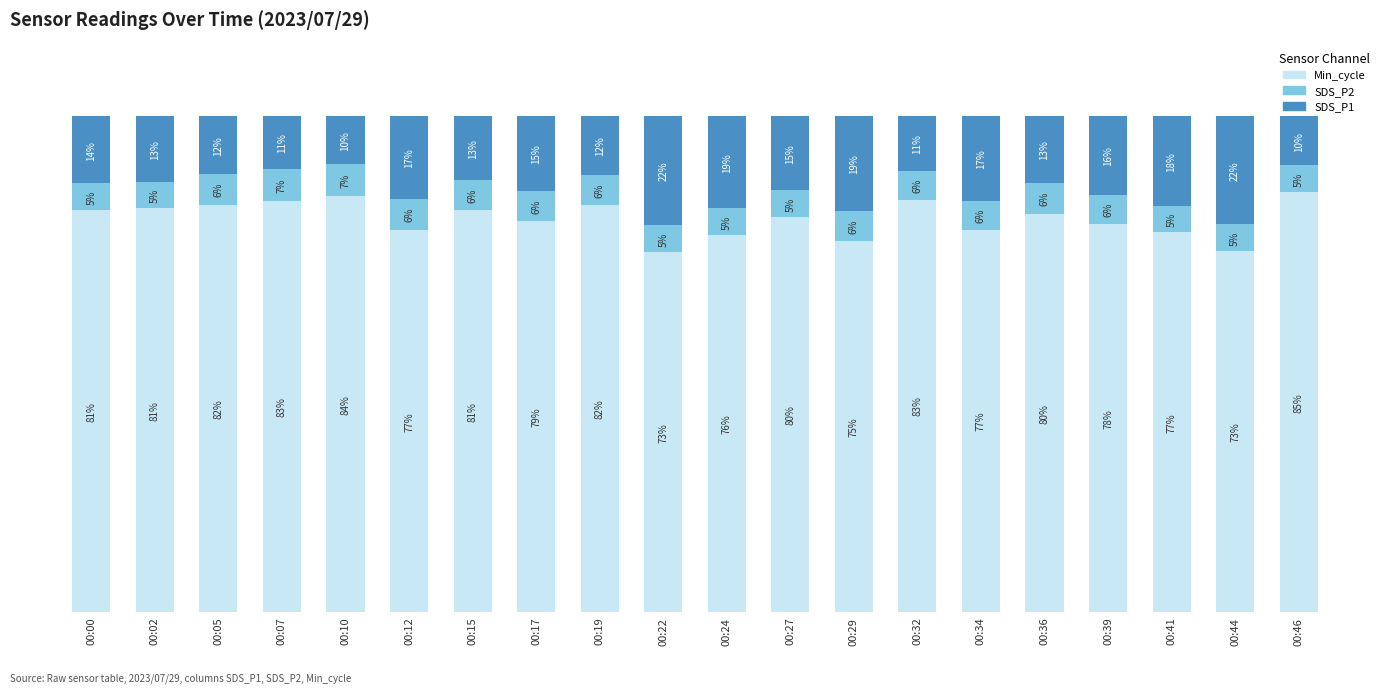

Where does the Min_cycle series first go above 80?

00:00